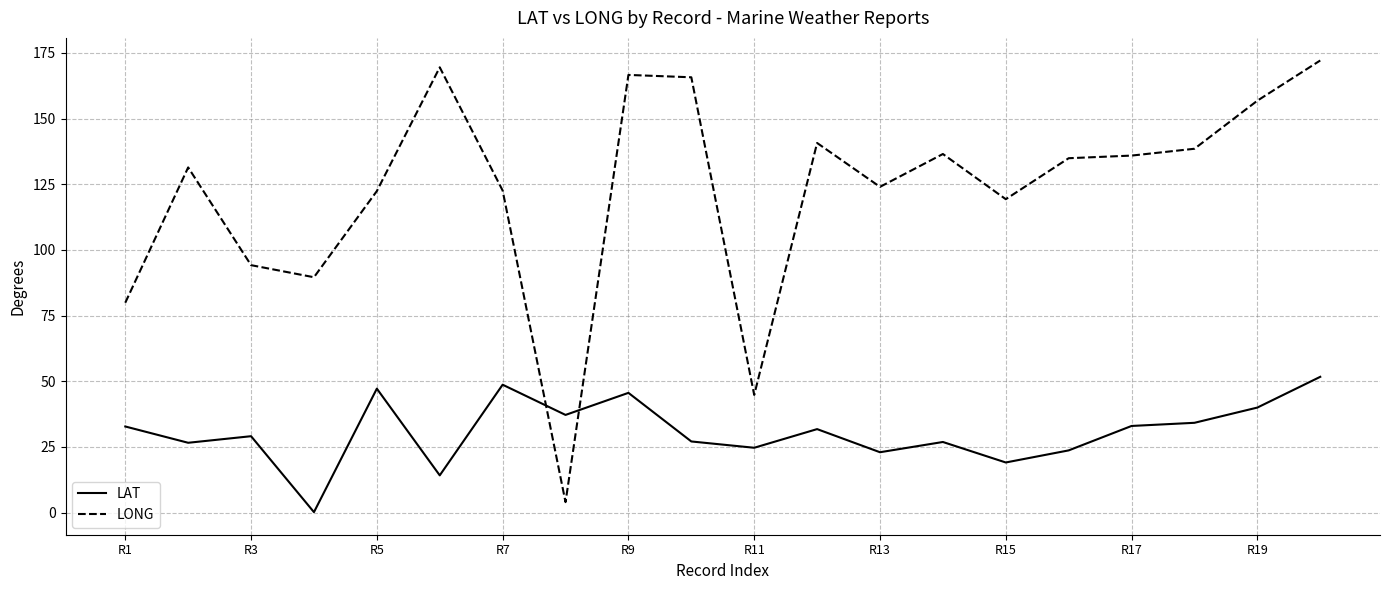

How many times do LAT and LONG cross each other?

2